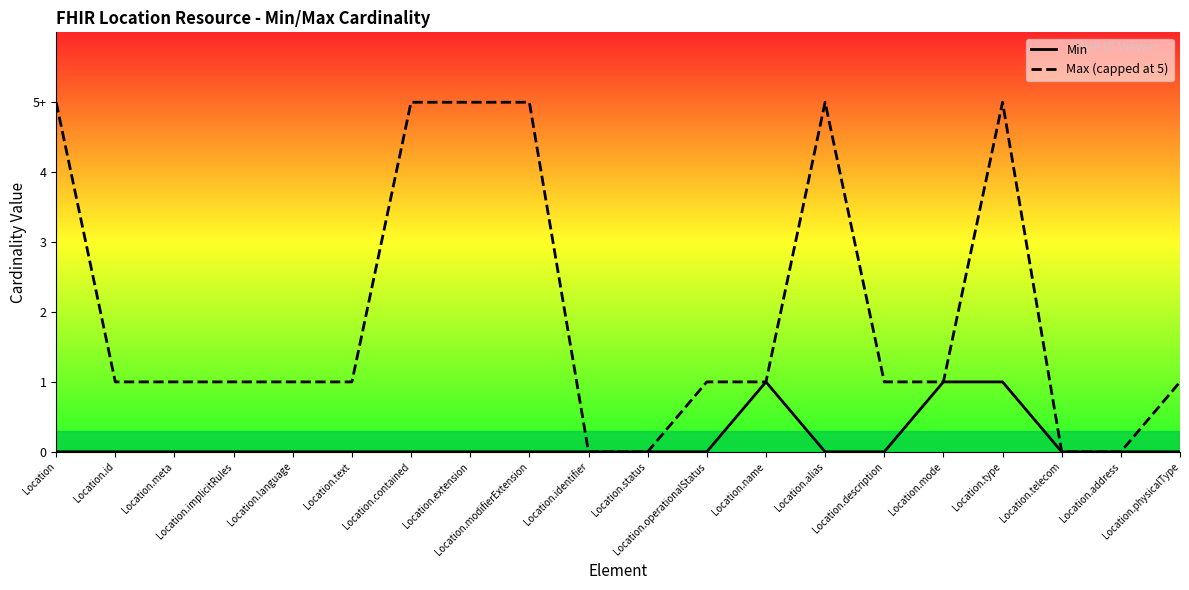

Which series has the widest spread of values?

Max (capped at 5)